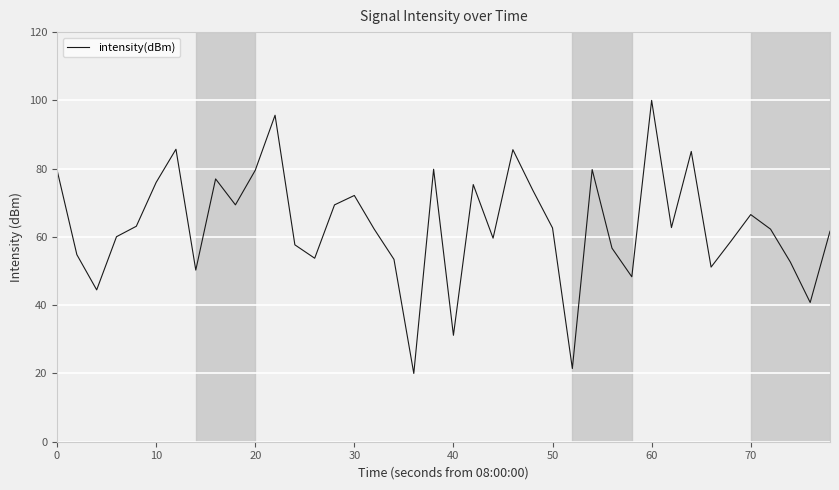

How many interior local valleys (lower than both neighbors) does the data have?

12